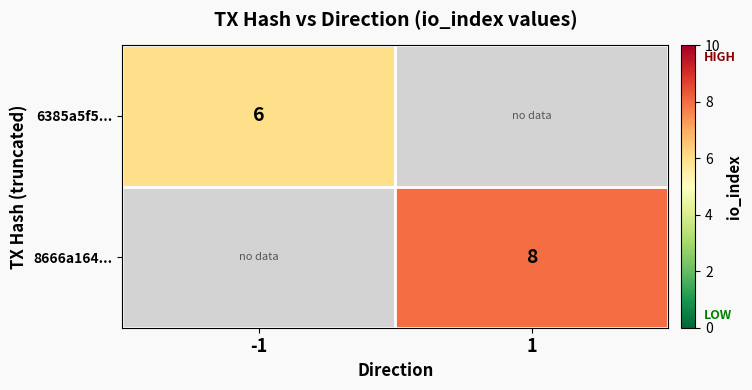

The 8666a164... series shows 3 at 1. True or false?

False